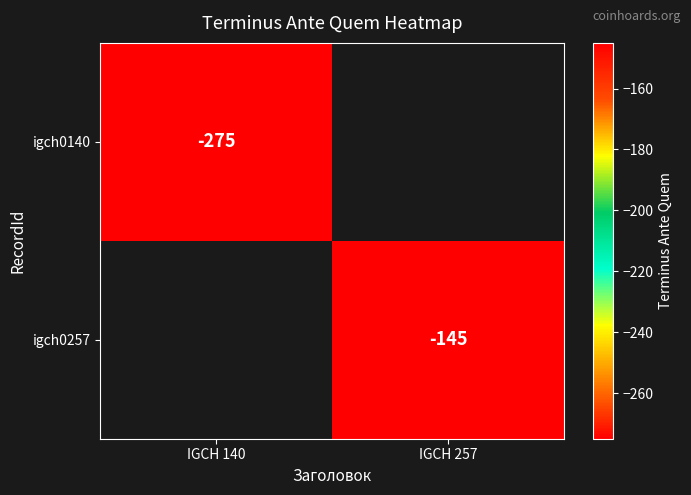

Which label corresponds to the smallest value in the chart?

IGCH 140